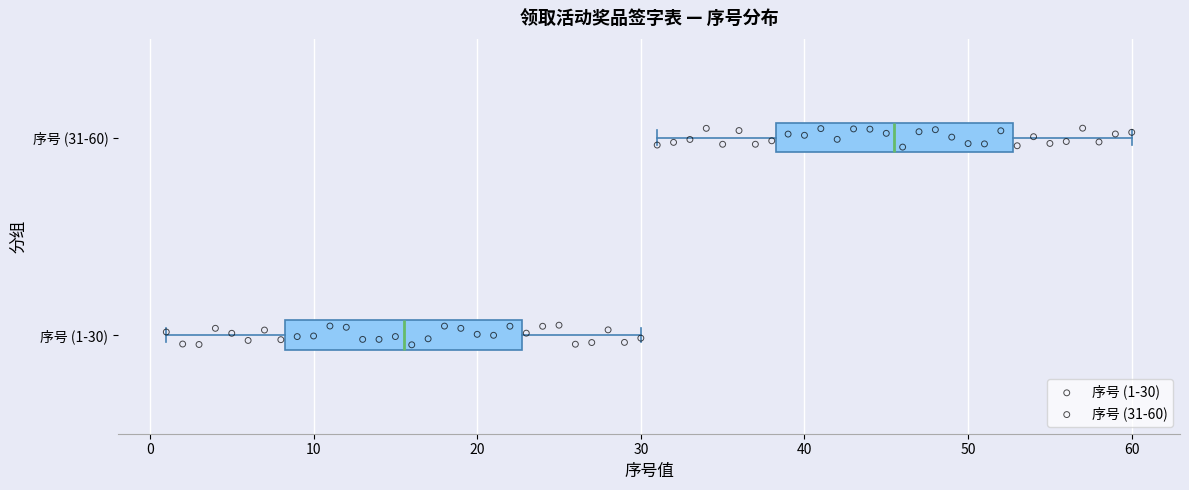

Which box's median line is the furthest to the right?

序号 (31-60)